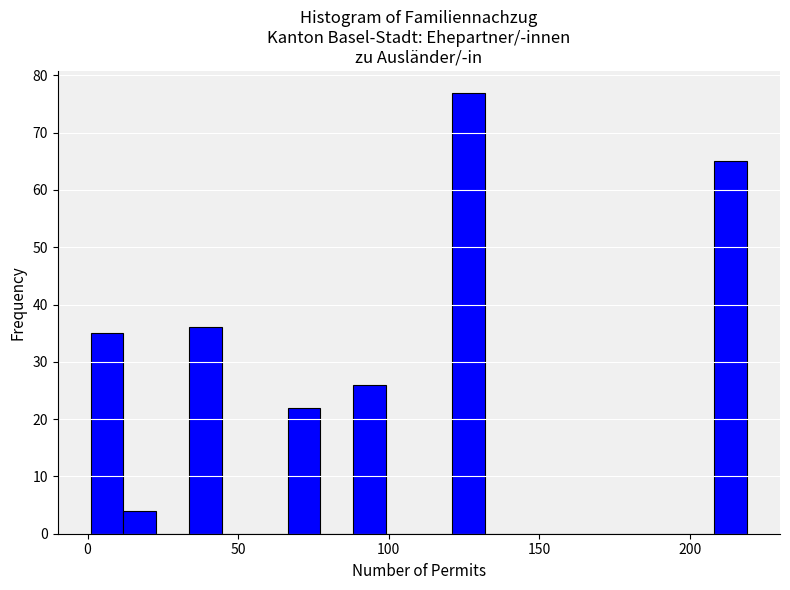

Around what value on the x-axis is the tallest bar? Give the approximate position of its centre, as read against the axis.

125